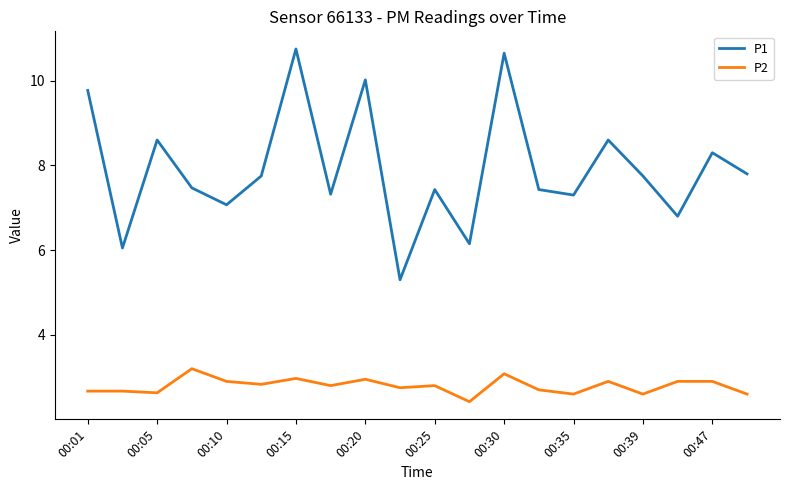

How many categories are shown in the chart?

20